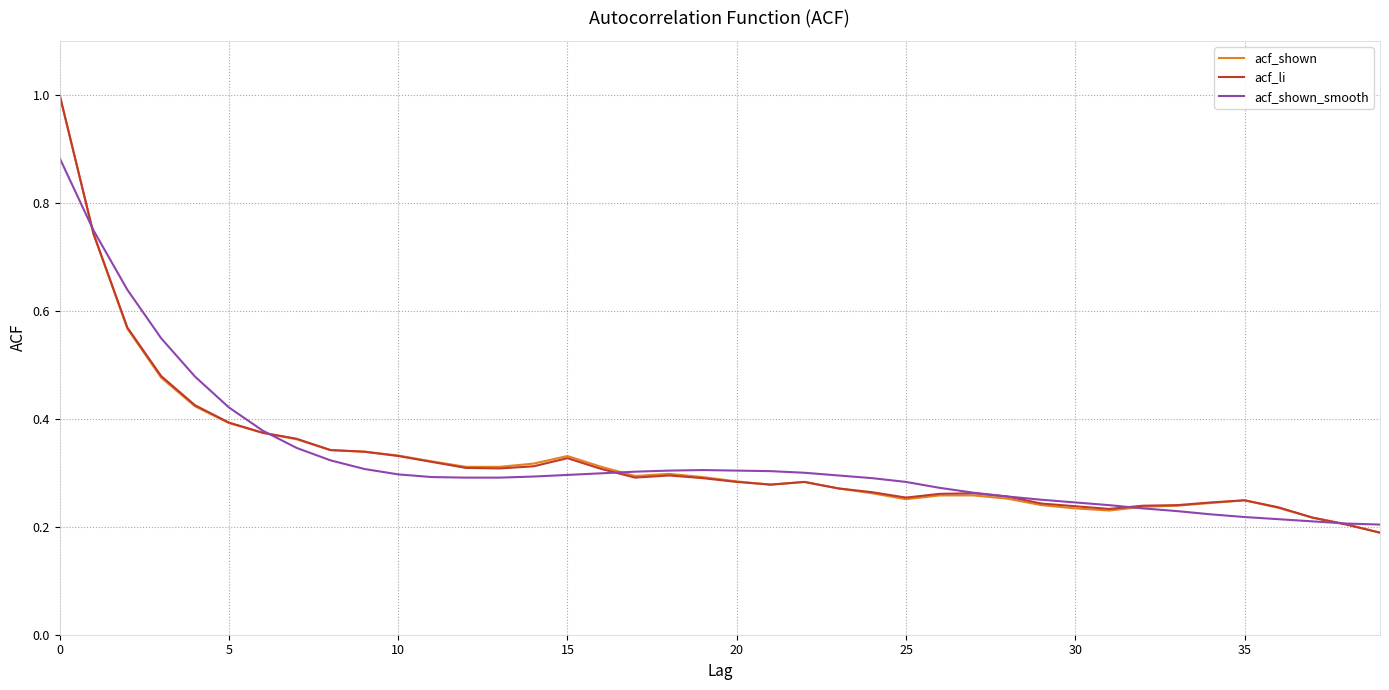

What is the highest value of the acf_shown series?

1.0